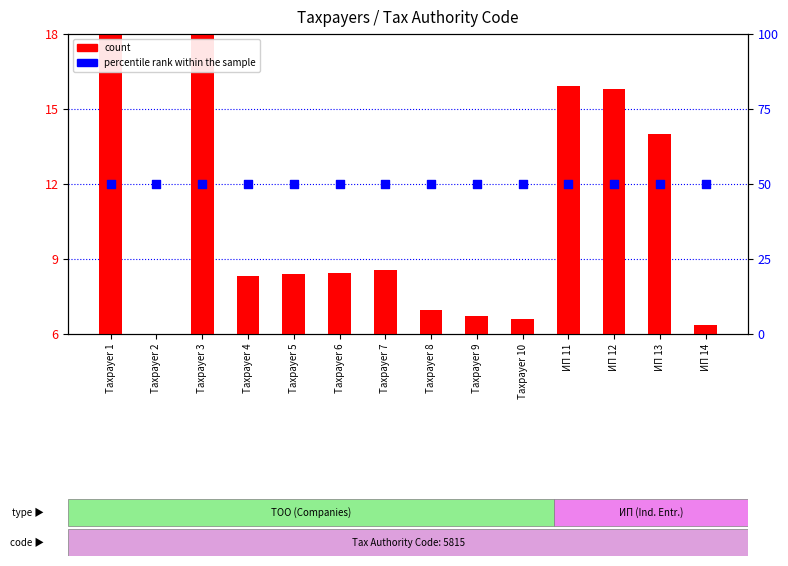

Is the value of count at Taxpayer 1 greater than the value of percentile rank within the sample at Taxpayer 3?

No